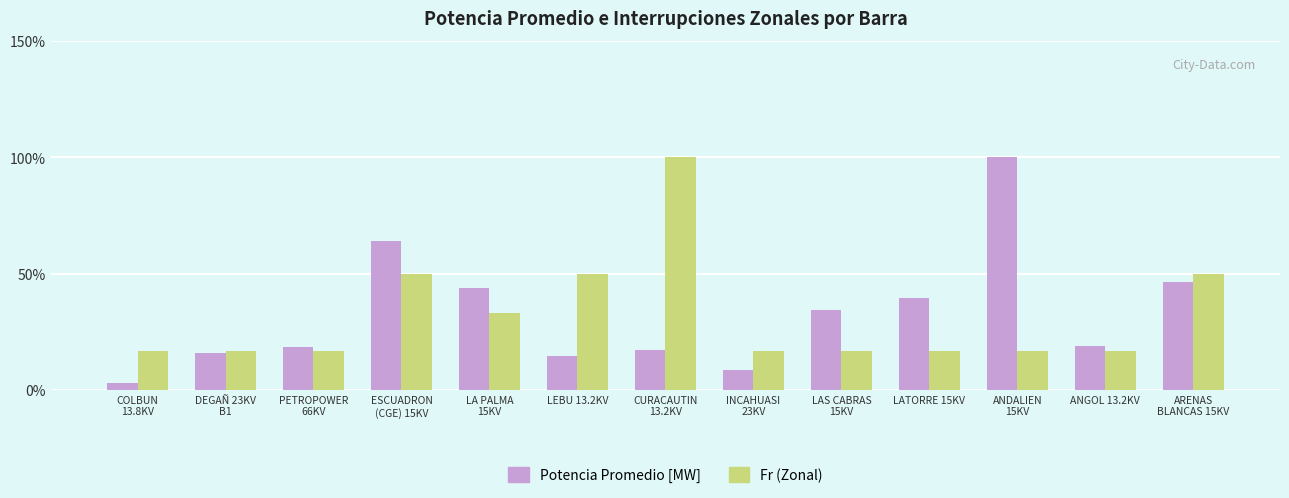

At how many categories does at least one series exceed 58?

3